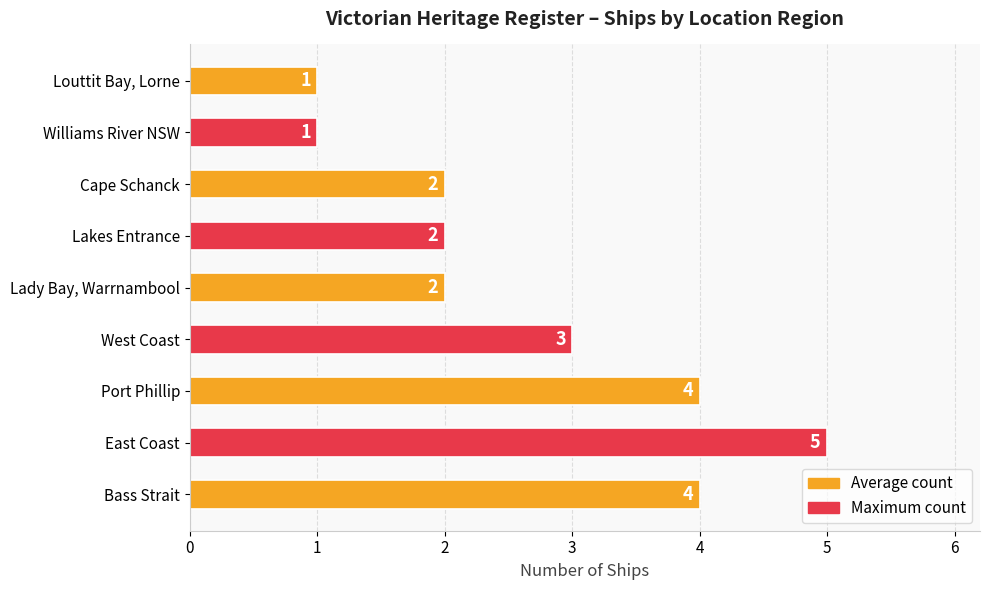

The chart shows a value of 3 at West Coast. True or false?

True